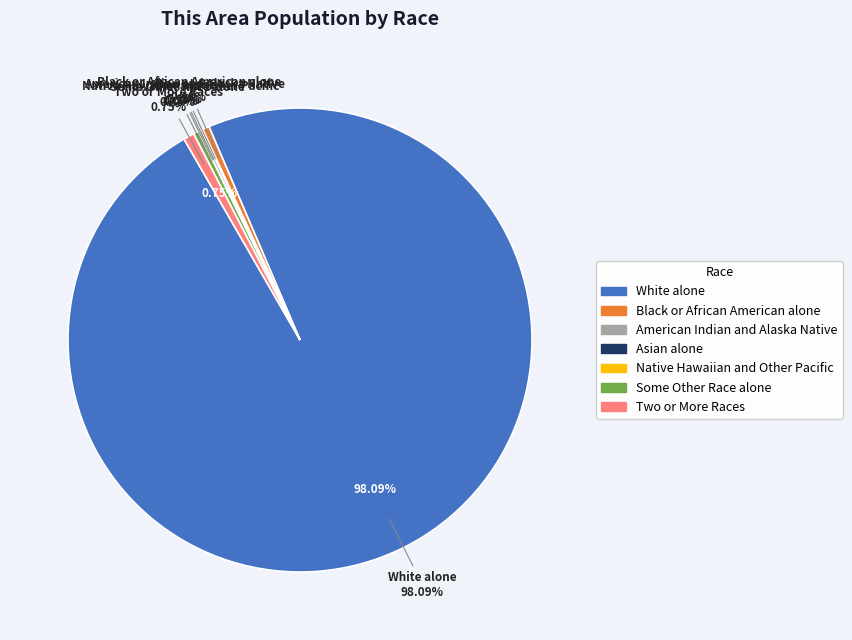

To the nearest percent, what percentage of the pie is White alone?

98%